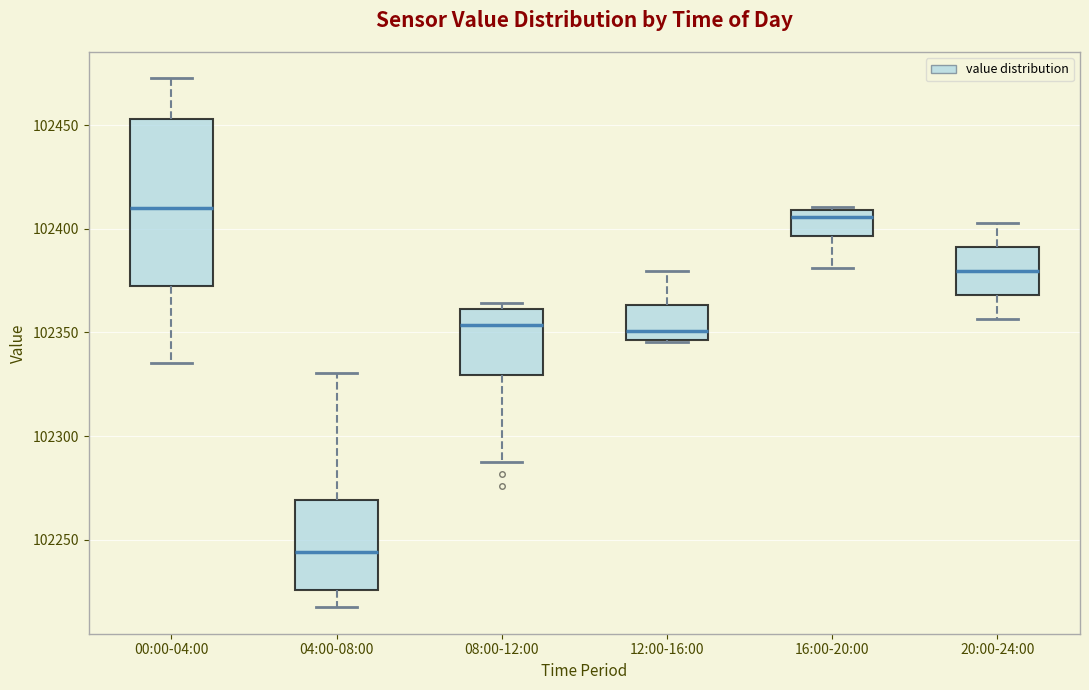

Reading left to right, read every box against the y-axis: the position of its median line, the range the box covers, and the ends of its whiskers. The values are not printed on the chart, so give them approximately, as read against the axis.

00:00-04:00: median 102410, box 102375 to 102455, whiskers 102335 to 102470
04:00-08:00: median 102245, box 102225 to 102270, whiskers 102215 to 102330
08:00-12:00: median 102355, box 102330 to 102360, whiskers 102285 to 102365
12:00-16:00: median 102350, box 102345 to 102365, whiskers 102345 to 102380
16:00-20:00: median 102405, box 102395 to 102410, whiskers 102380 to 102410
20:00-24:00: median 102380, box 102370 to 102390, whiskers 102355 to 102405